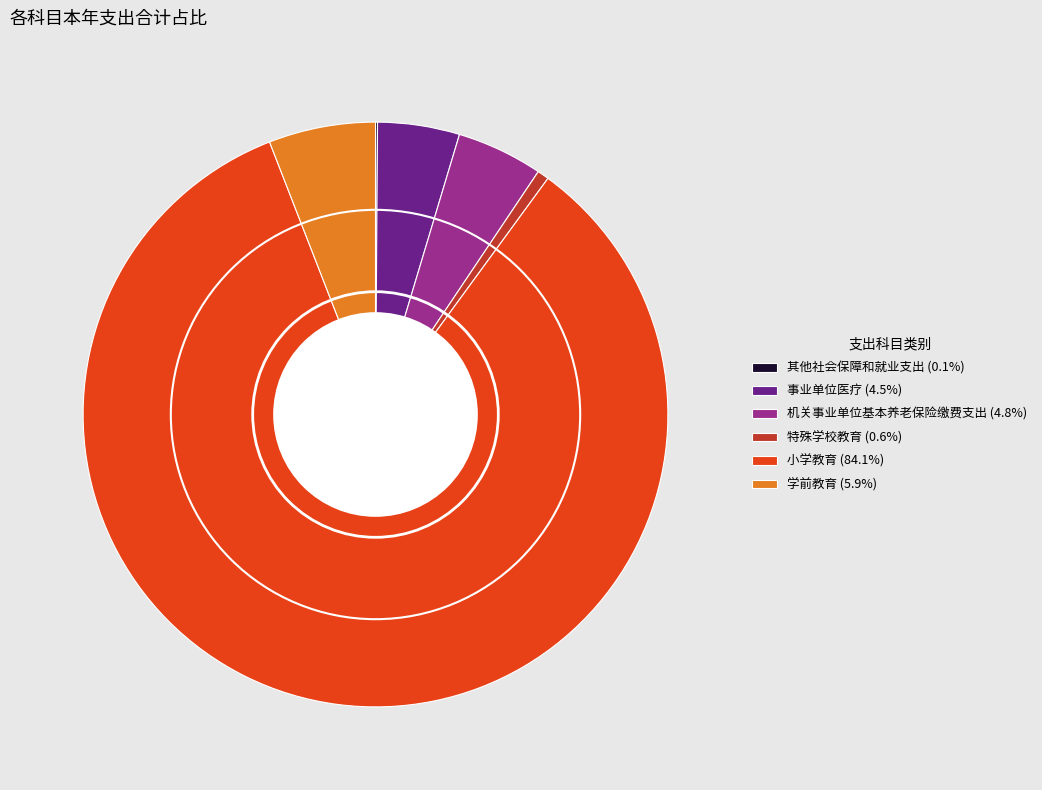

What is the majority slice?

小学教育